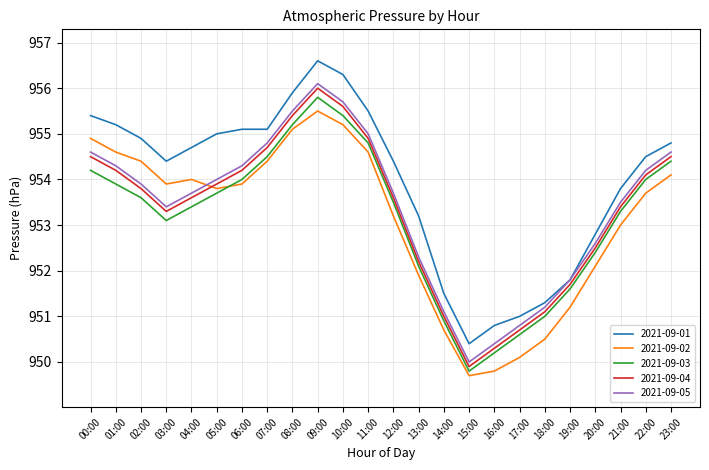

What are all the series names shown in the legend?

2021-09-01, 2021-09-02, 2021-09-03, 2021-09-04, 2021-09-05